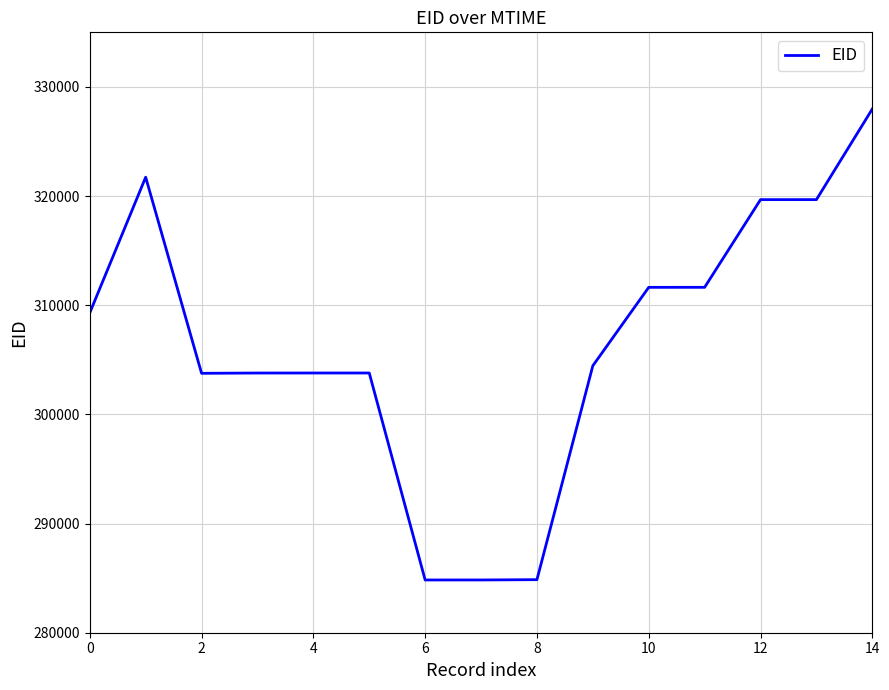

What is the smallest value displayed?

284832